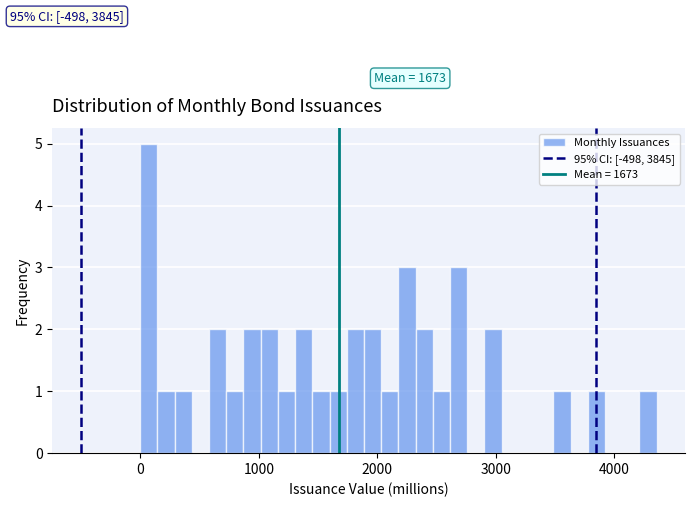

Around what value on the x-axis is the tallest bar? Give the approximate position of its centre, as read against the axis.

100